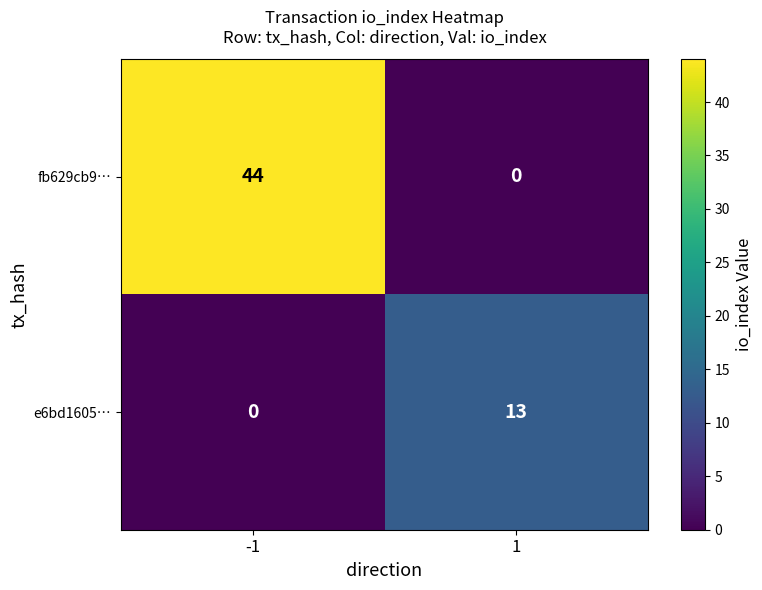

What is the sum of the fb629cb9… values at -1 and 1?

44